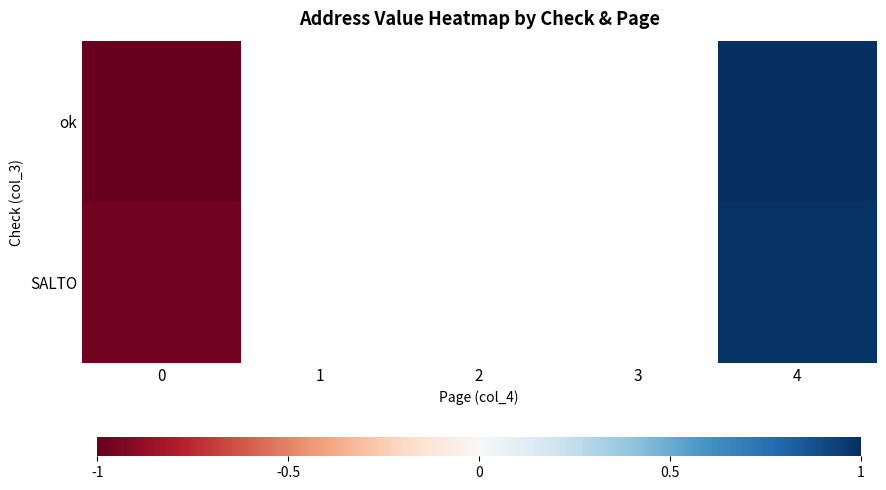

What is the difference between the maximum and minimum values in the ok series?

2.0